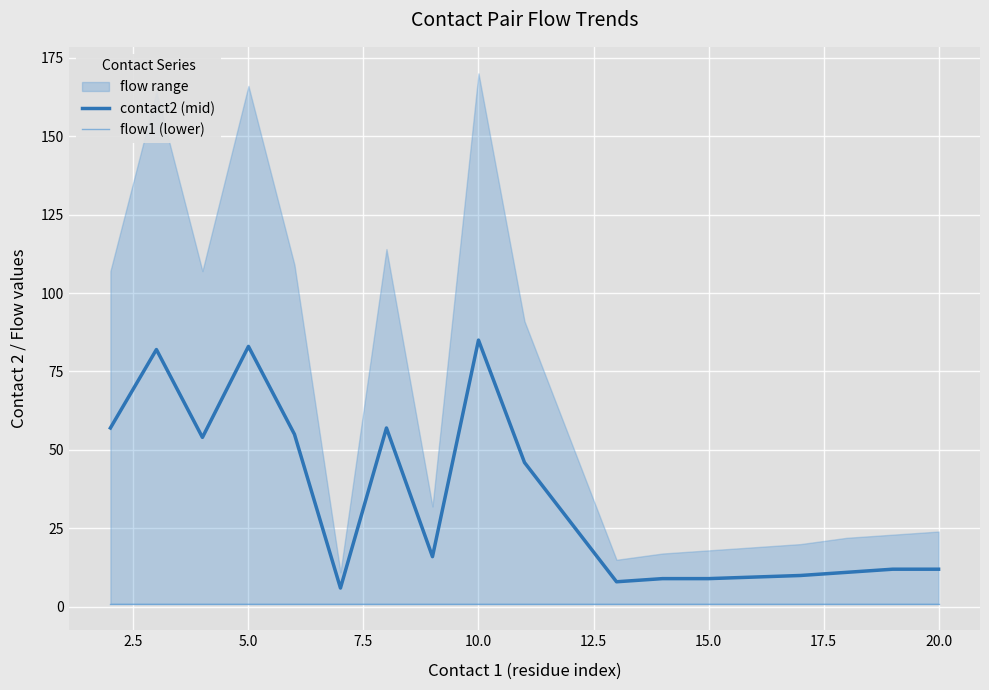

The value of flow1 (lower) at 15 is 0. True or false?

False